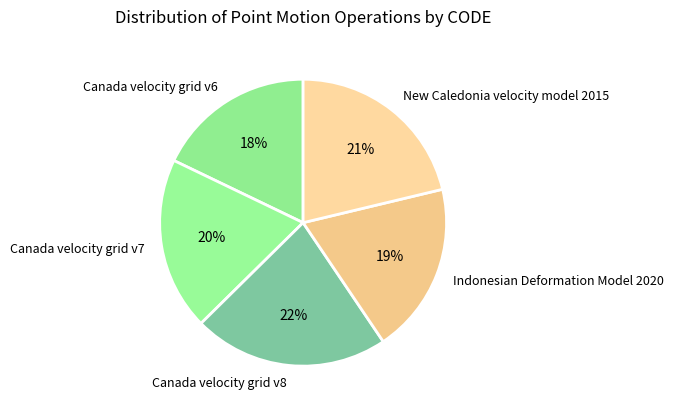

To the nearest percent, what percentage of the pie is Canada velocity grid v6?

18%